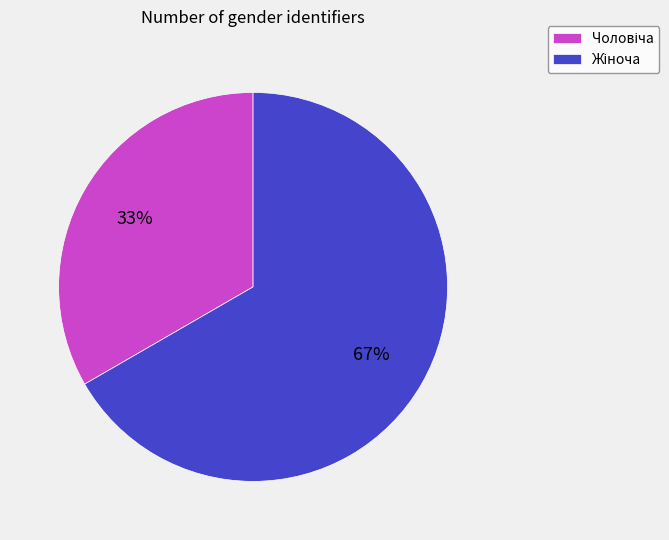

Does any single category account for the majority?

Yes